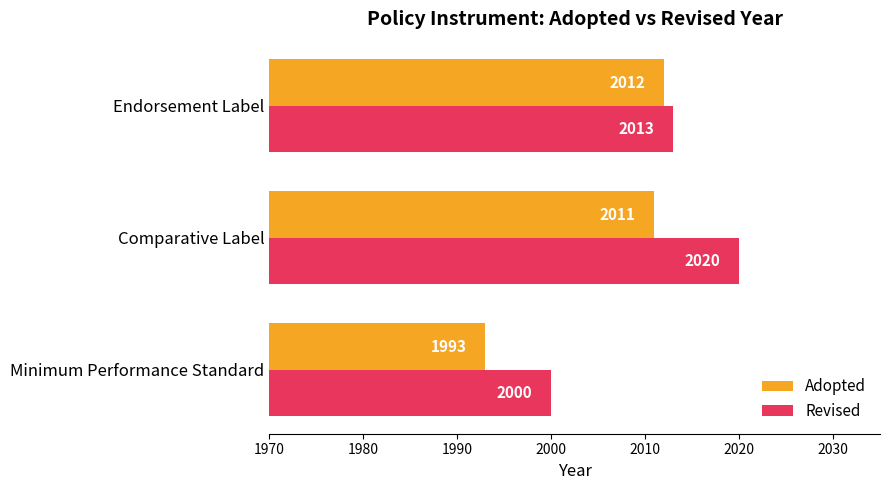

At how many categories does at least one series exceed 2018?

1